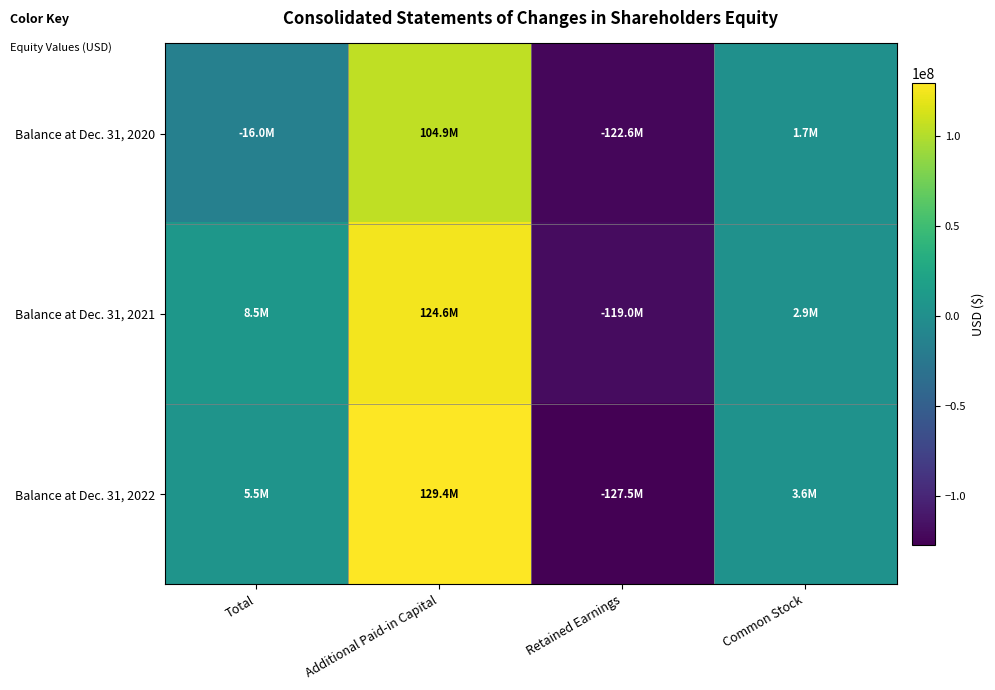

Reading right to left, transcribe all the data shown in this chart.

Balance at Dec. 31, 2020: Common Stock=1733848	Retained Earnings=-122621060	Additional Paid-in Capital=104872991	Total=-16013416
Balance at Dec. 31, 2021: Common Stock=2926529	Retained Earnings=-119016487	Additional Paid-in Capital=124604718	Total=8516127
Balance at Dec. 31, 2022: Common Stock=3636692	Retained Earnings=-127510099	Additional Paid-in Capital=129372841	Total=5500062